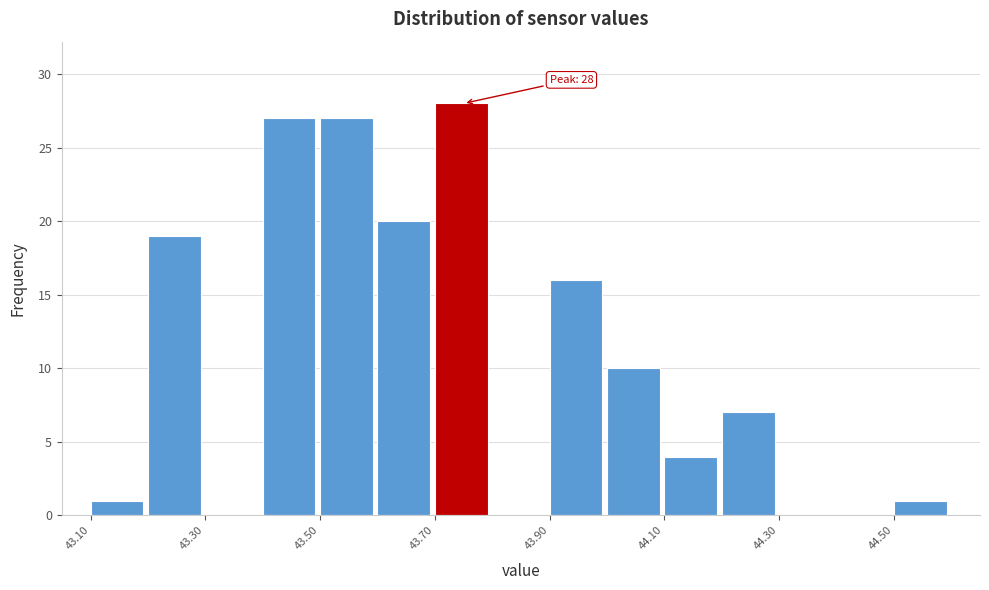

Which range on the x-axis has the tallest bar?

43.7 to 43.8